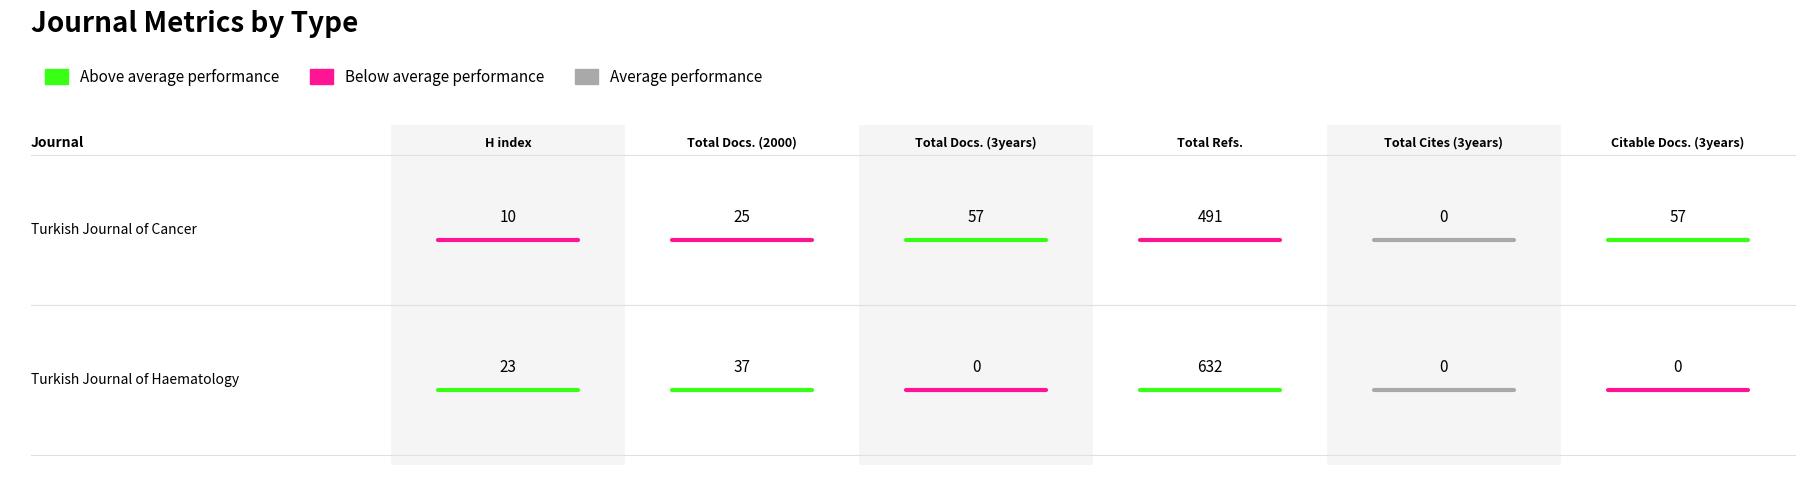

At which category is the sum across all series the highest?

3